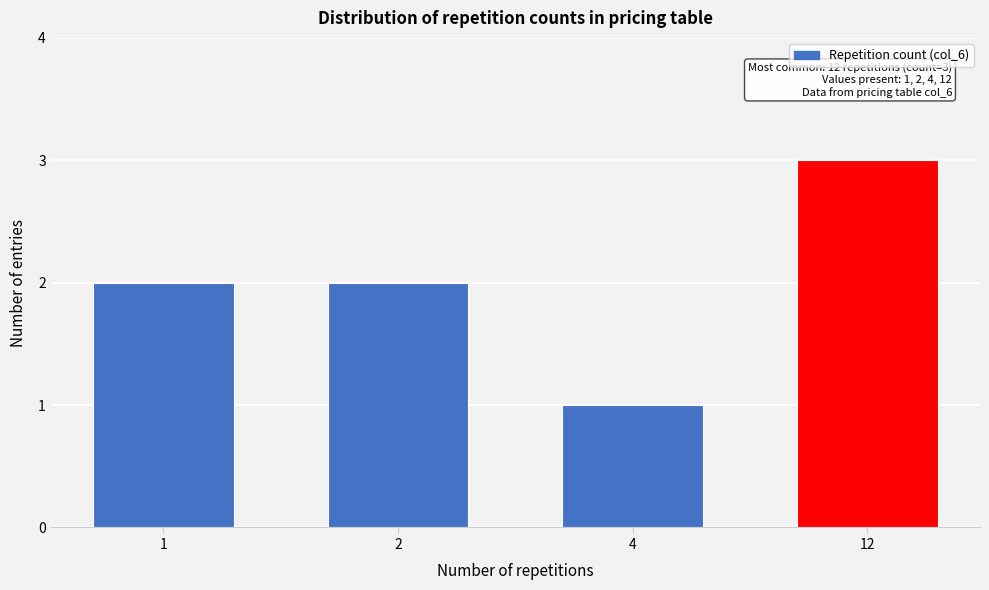

Reading left to right, list all the values displayed in this chart.

2	2	1	3